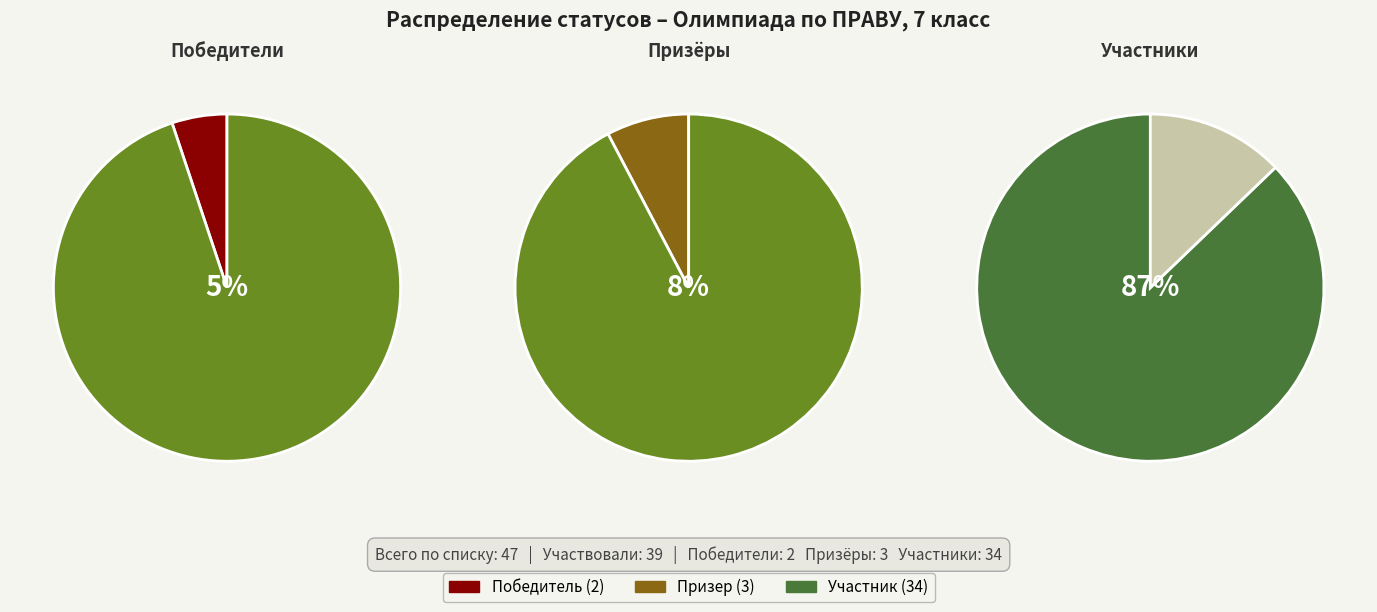

To the nearest percent, what is the combined percentage of Призер and Победитель?

13%